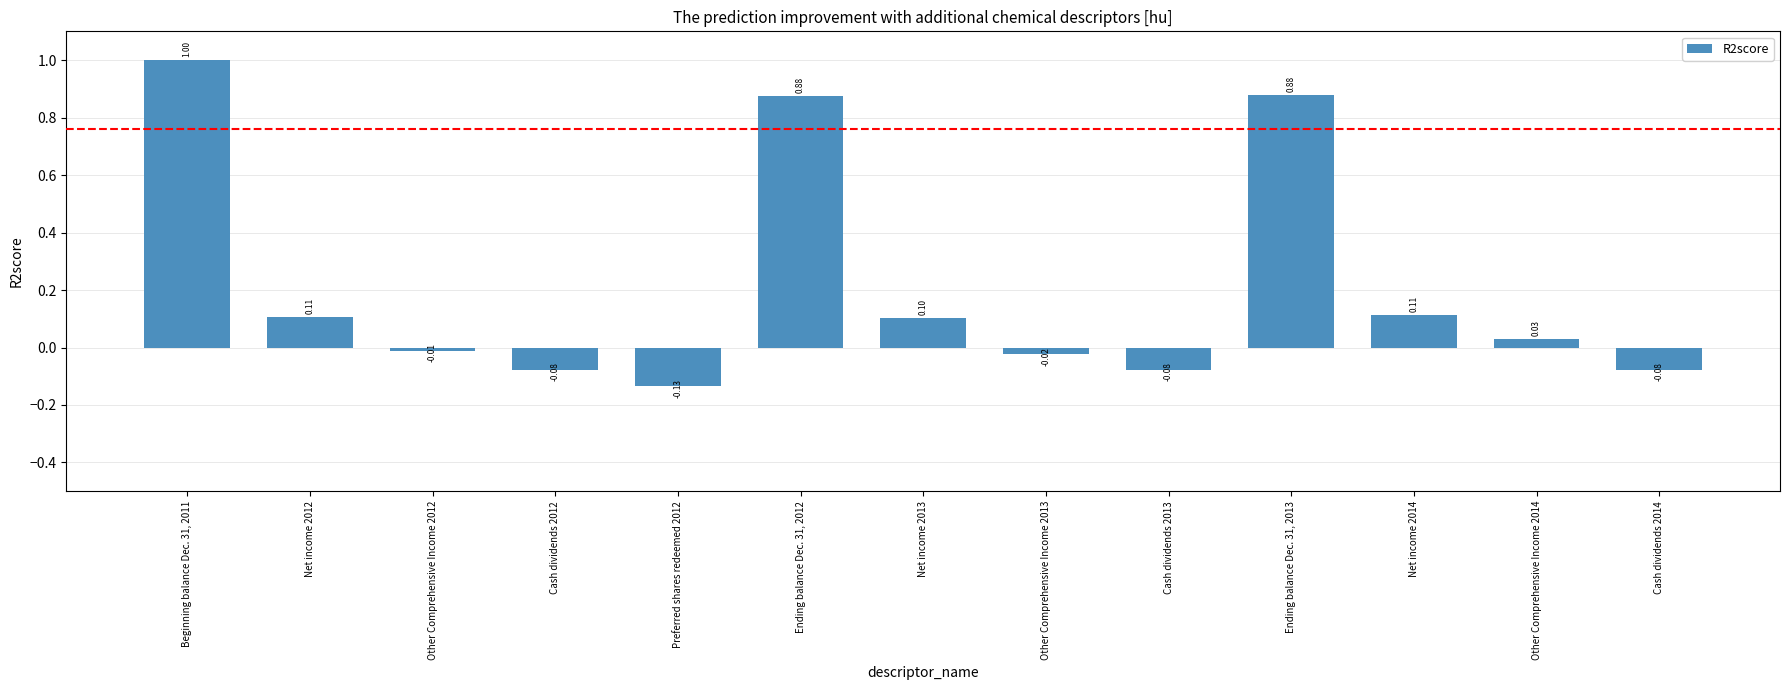

What is the greatest value displayed?

1.0